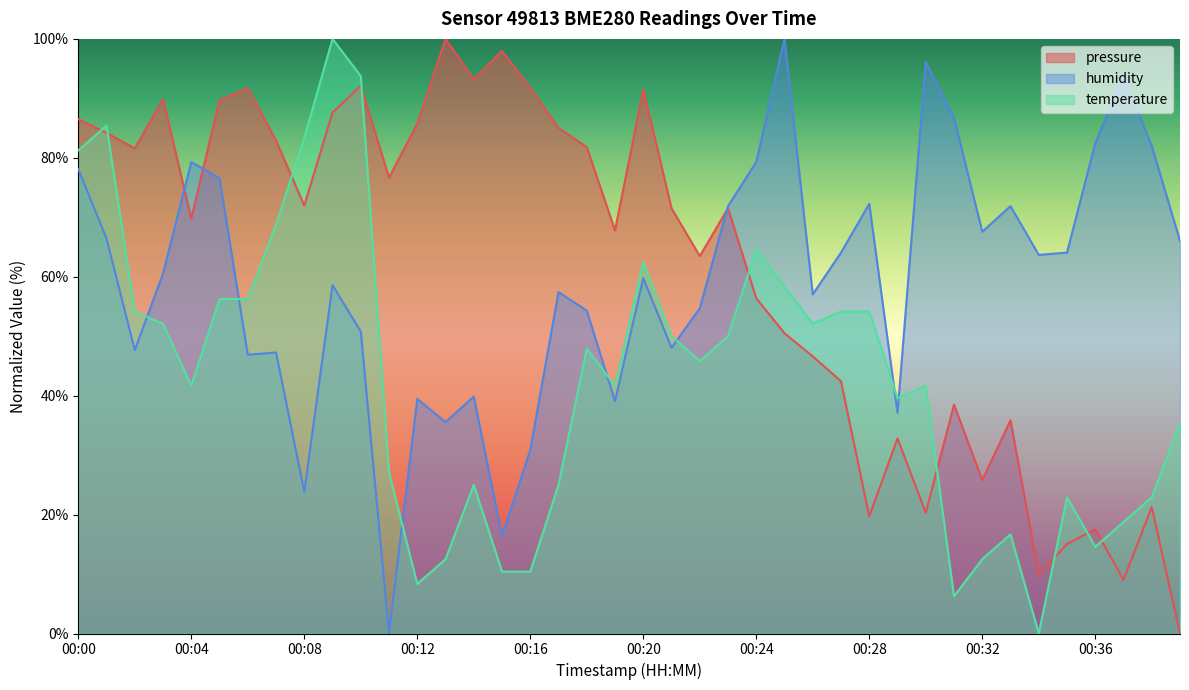

At which category is the sum across all series the highest?

00:09